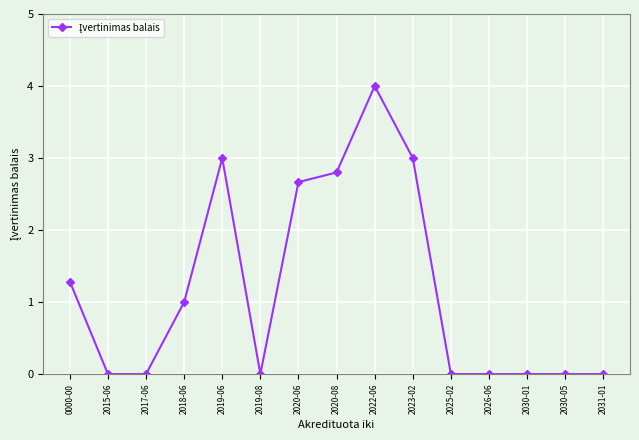

How many categories are shown in the chart?

15